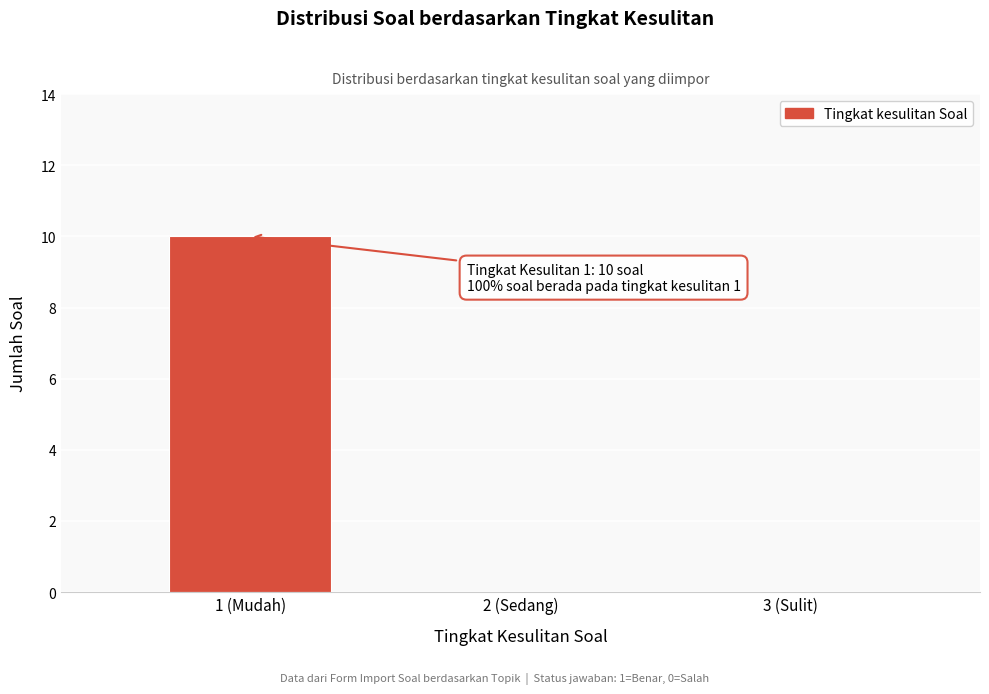

Reading left to right, extract all data points from this chart.

1 (Mudah)=10	2 (Sedang)=0	3 (Sulit)=0